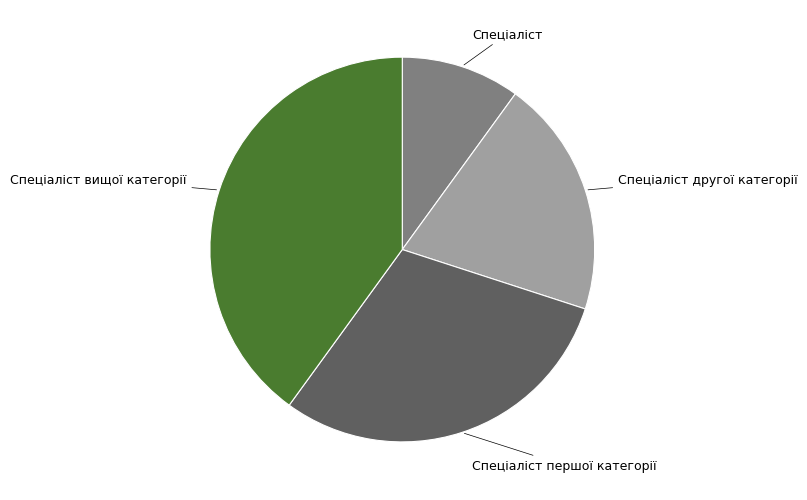

Which slice is the largest?

Спеціаліст вищої категорії